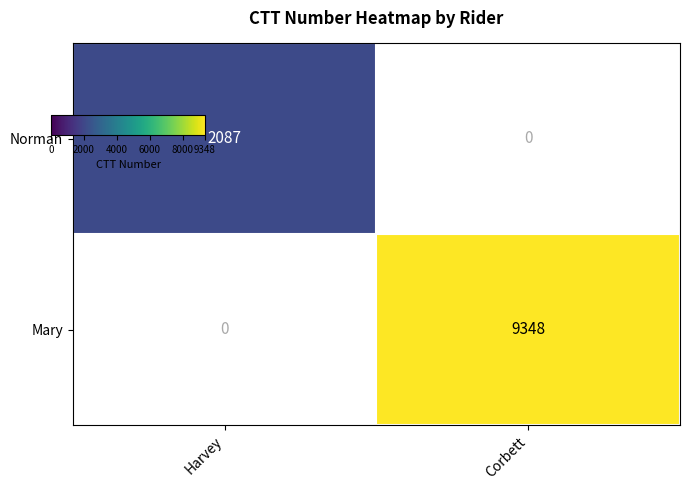

Which category has the lowest value across all series?

Harvey